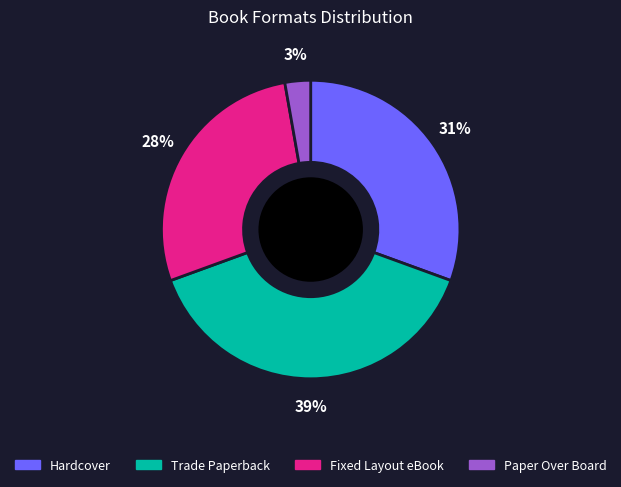

To the nearest percent, what is the difference between the largest and smallest slice percentages?

36%